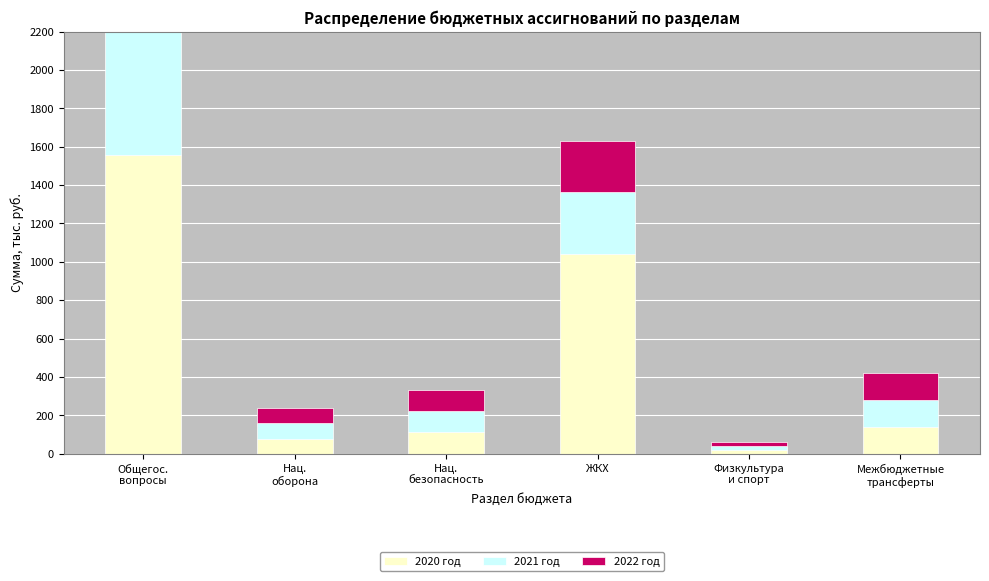

What is the value of the 2022 год bar at the 3rd from the left?

109.7